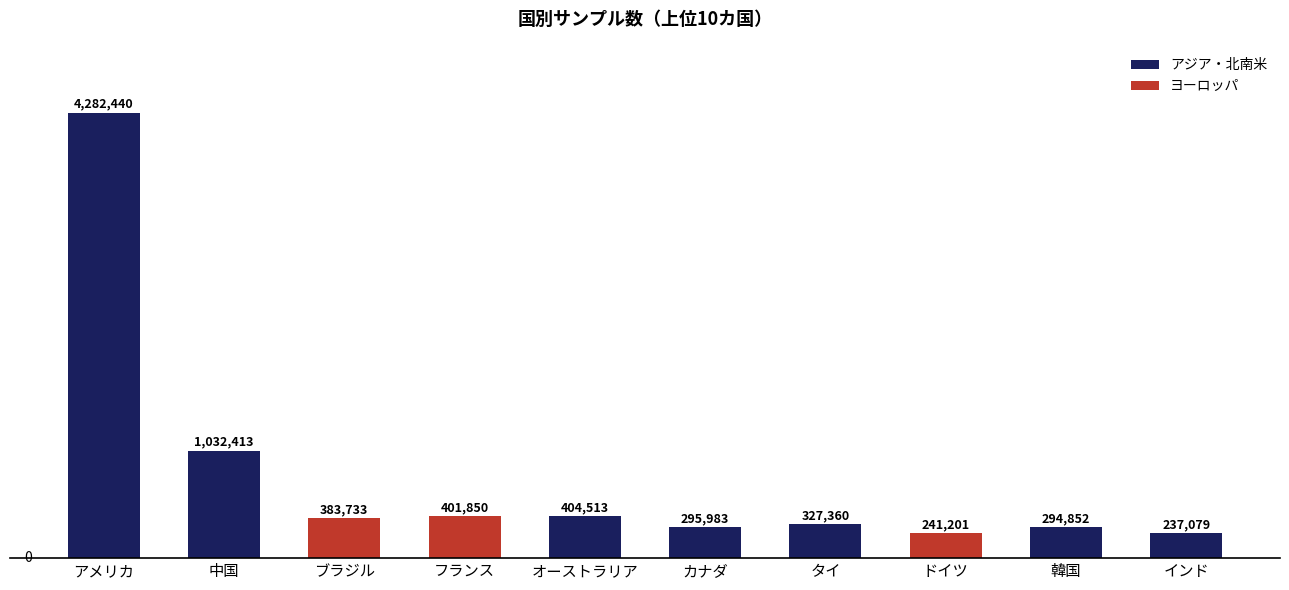

Are the bars grouped side by side (vs. stacked)?

No